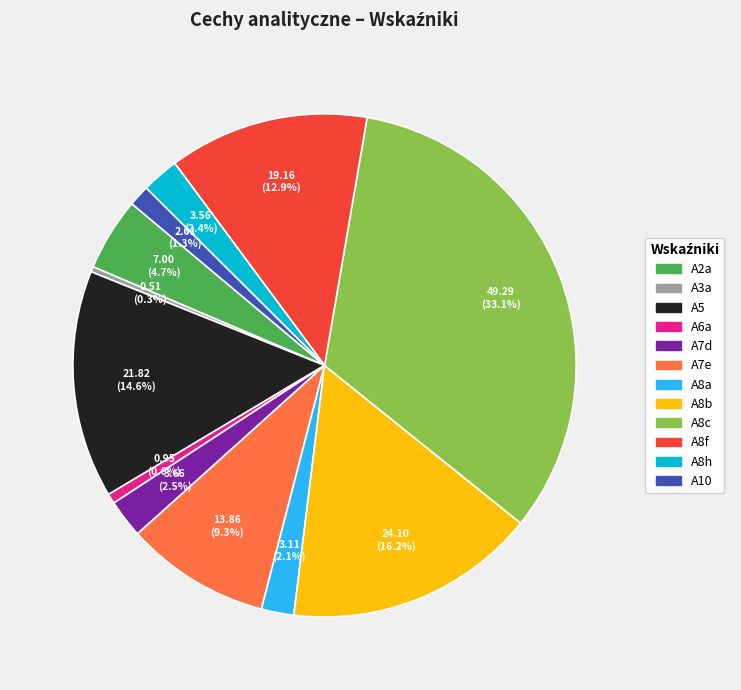

Which slice is the largest?

A8c